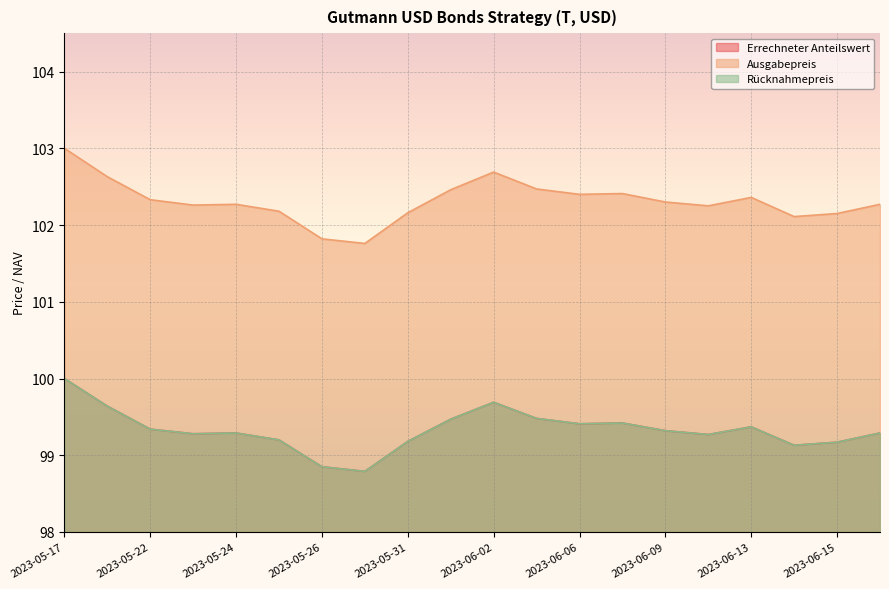

Which series has the widest spread of values?

Ausgabepreis